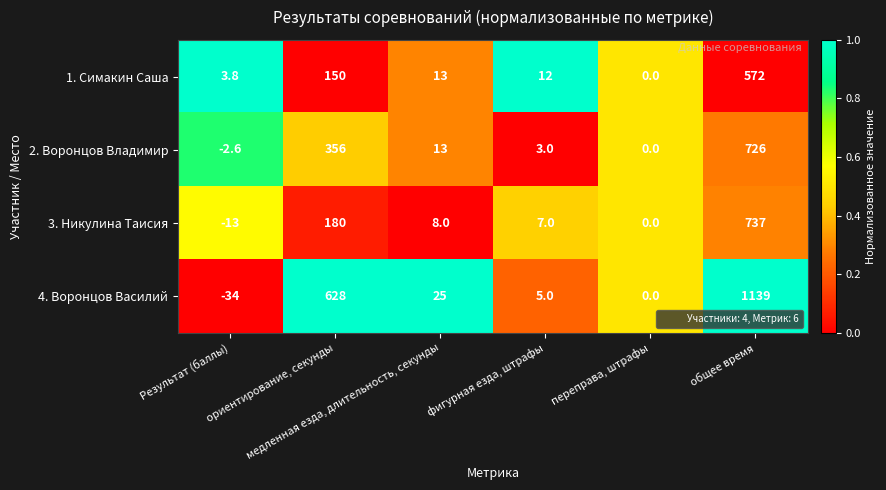

Rank the series by their average value, from lowest to highest.

1. Симакин Саша, 3. Никулина Таисия, 2. Воронцов Владимир, 4. Воронцов Василий